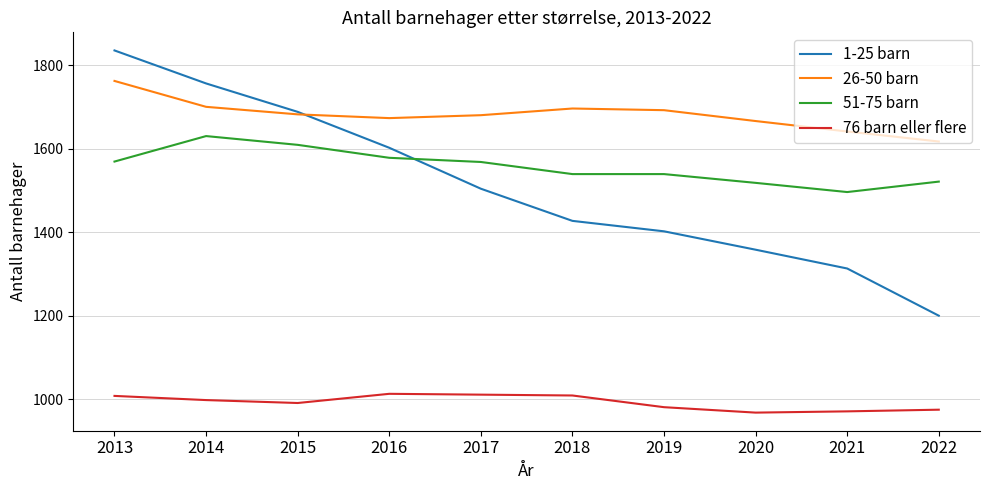

What are all the series names shown in the legend?

1-25 barn, 26-50 barn, 51-75 barn, 76 barn eller flere